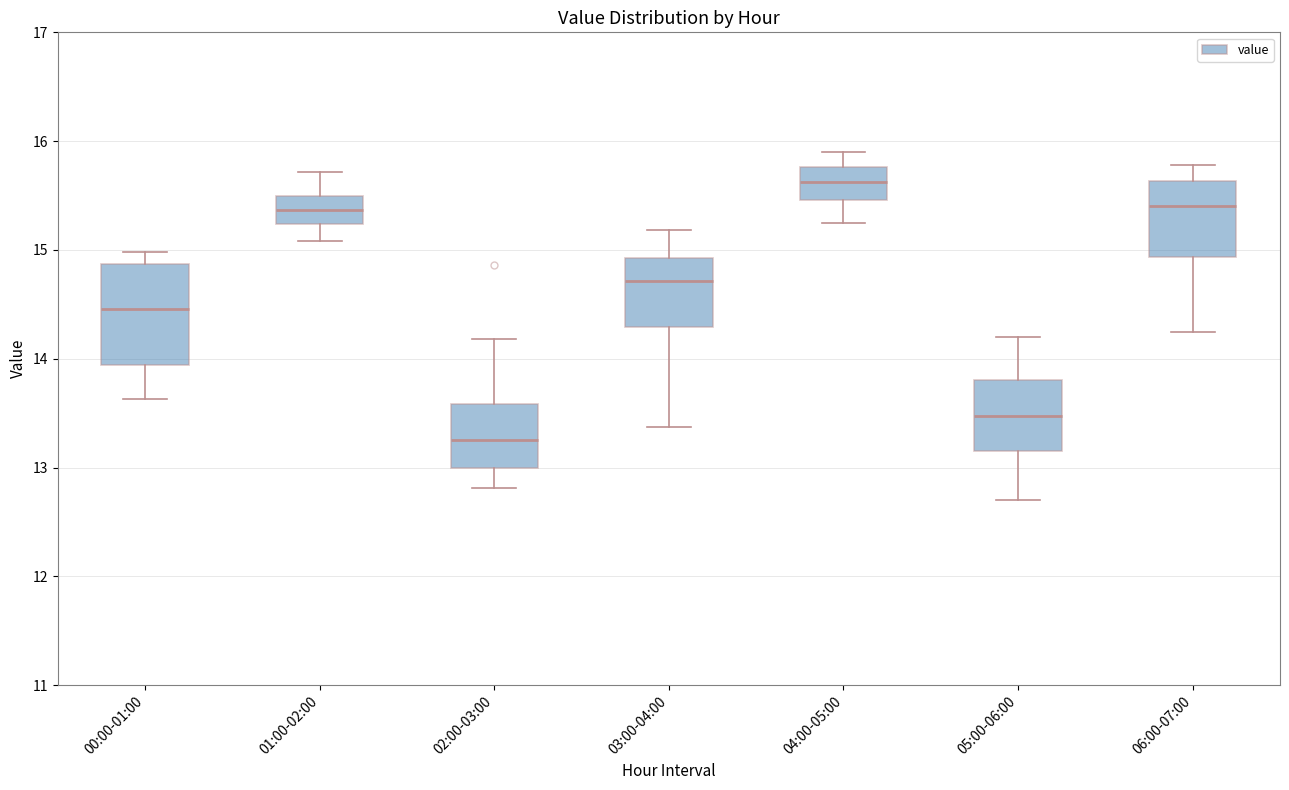

Which box's median line is the lowest?

02:00-03:00